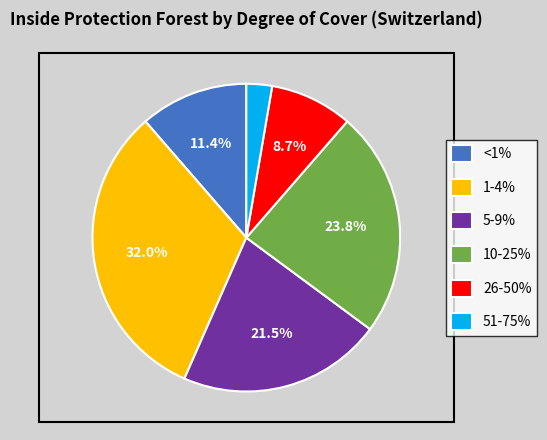

What percentage is NOT represented by 26-50%?

91.3%